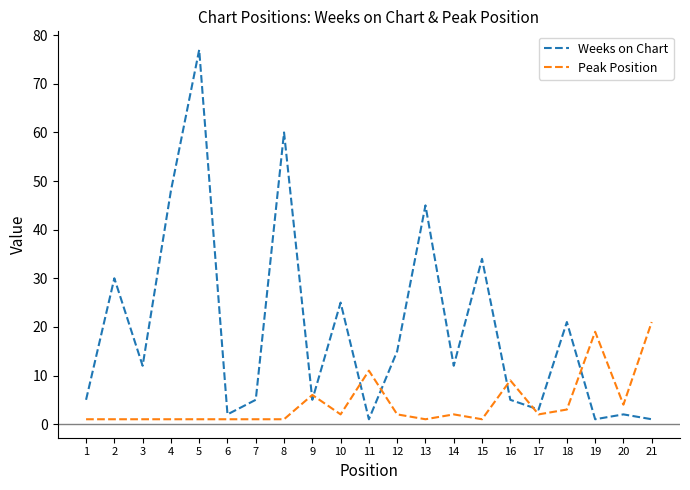

List the series in order of their peak value, highest first.

Weeks on Chart, Peak Position